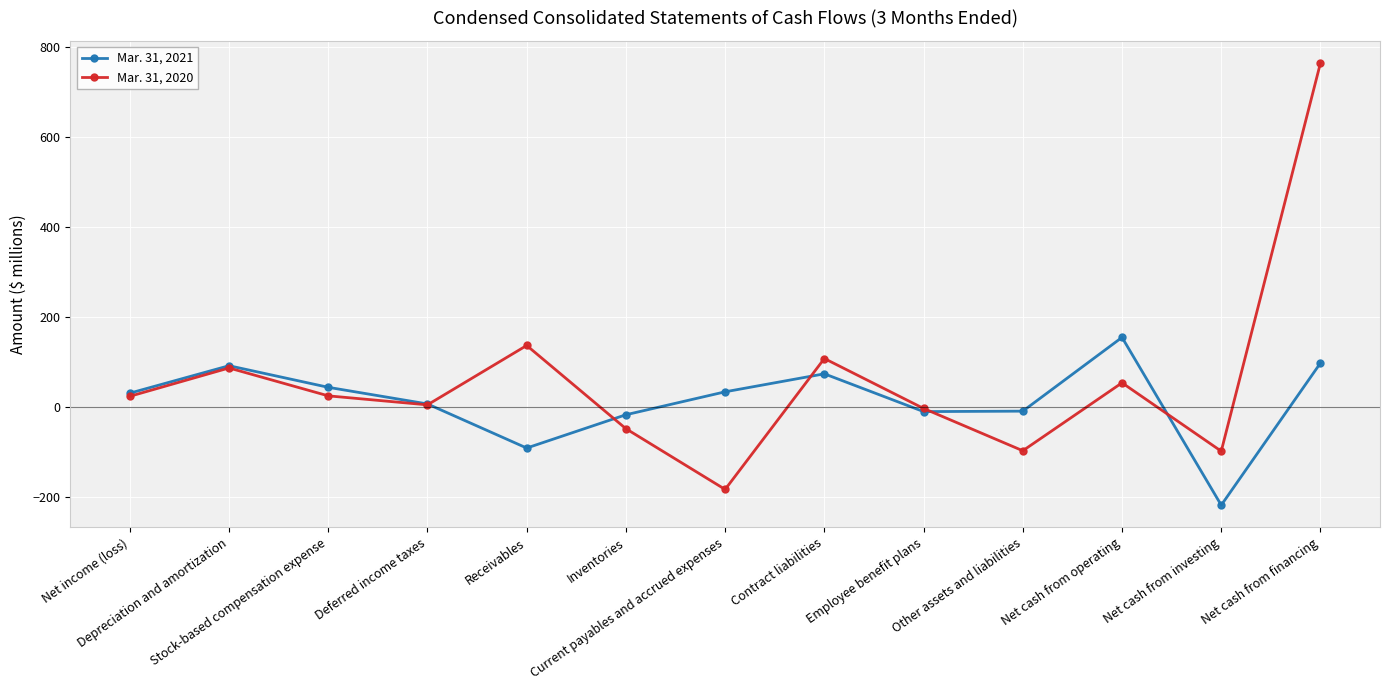

Which series has the largest total across all categories?

Mar. 31, 2020